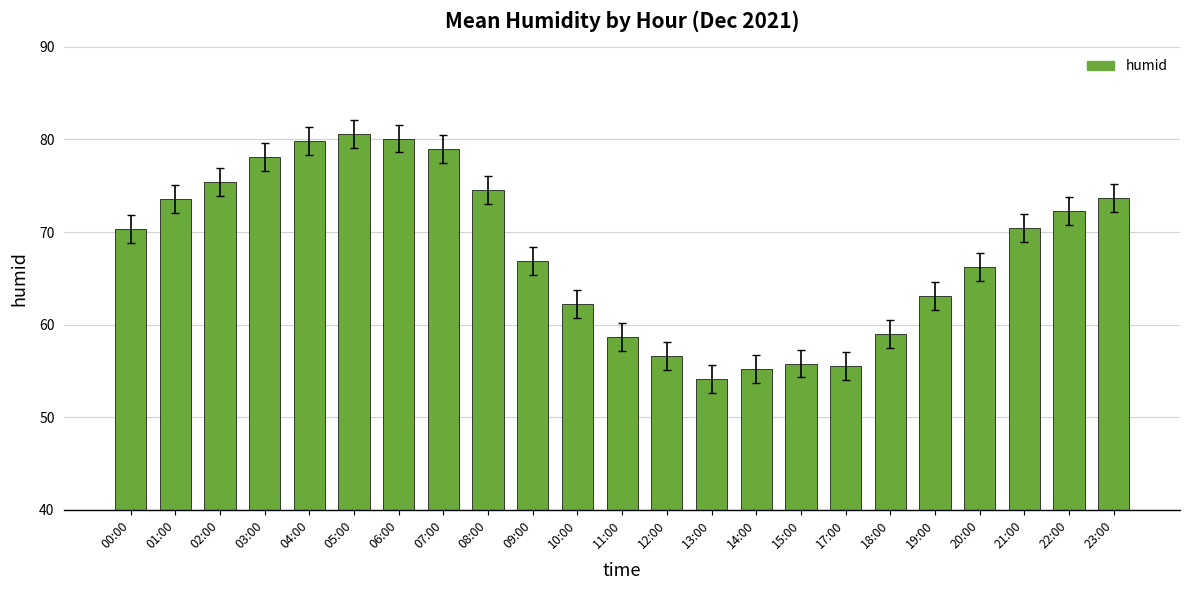

At which category does the chart reach its minimum across all series?

13:00